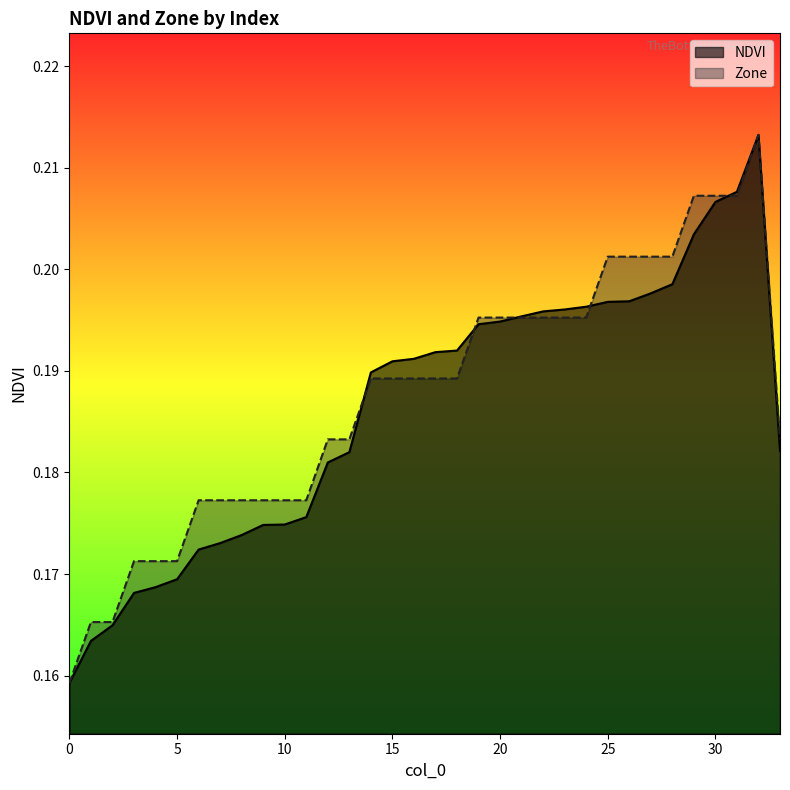

Count the Zone values in the range 0 to 1.

34